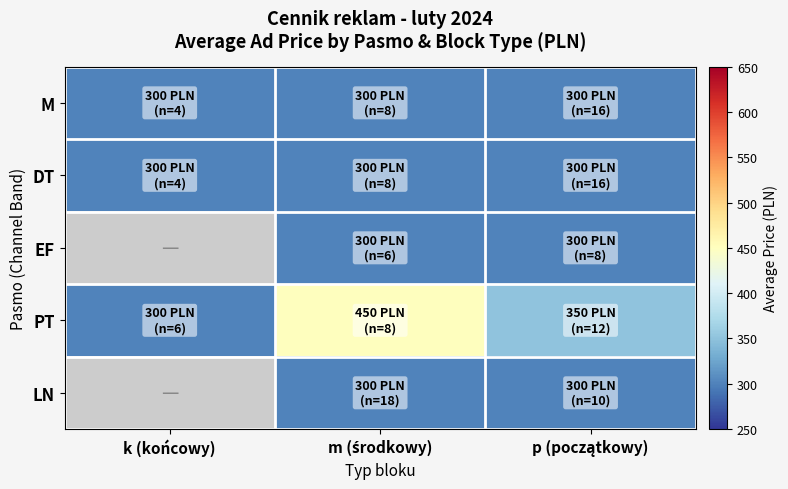

Which series changed the most between m (środkowy) and p (początkowy)?

PT